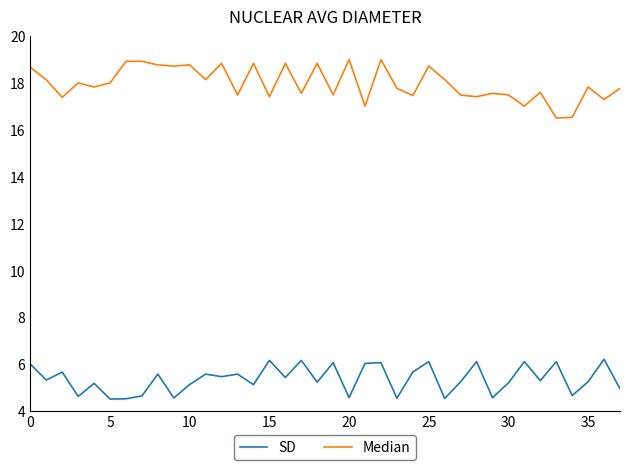

What is the smallest value displayed?

4.5